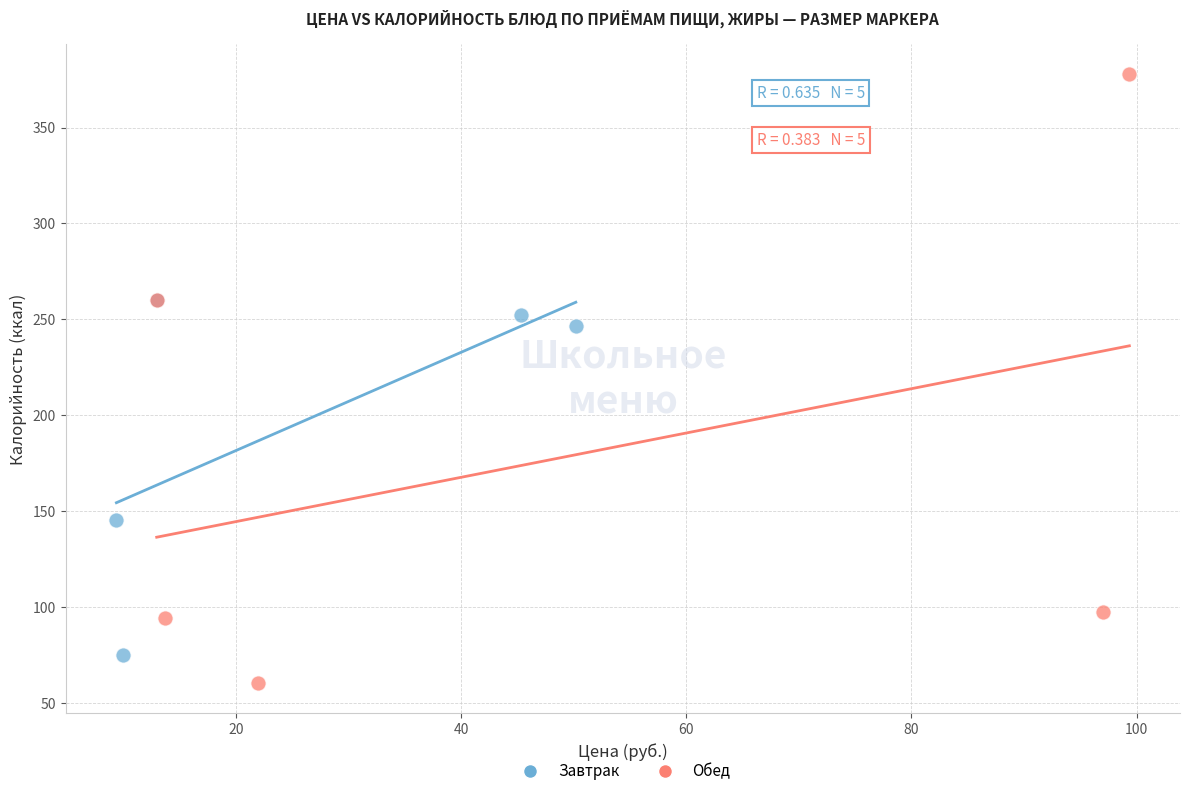

Which series reaches the minimum Y coordinate?

Обед